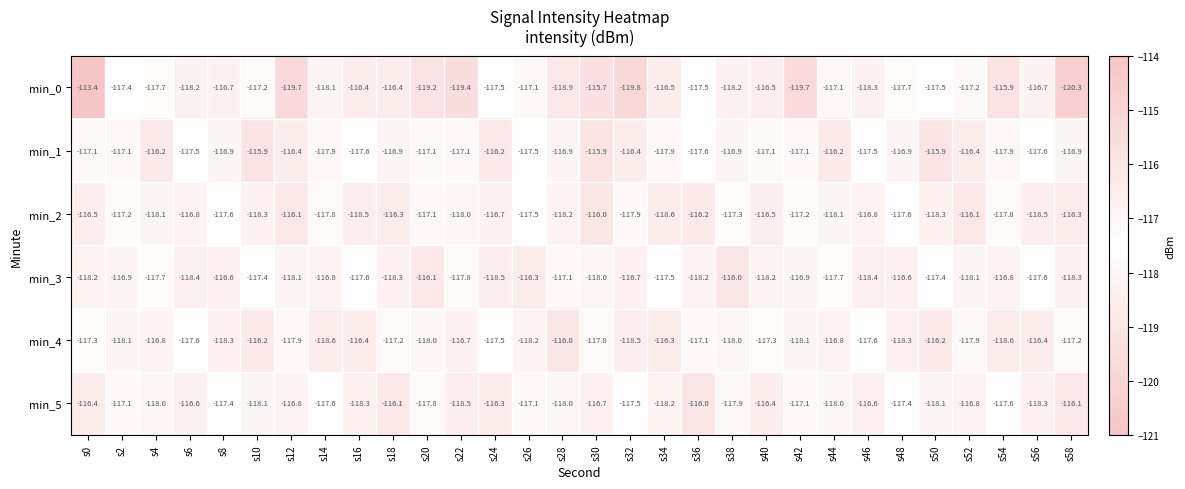

What is the total value across all series at s18?

-701.2